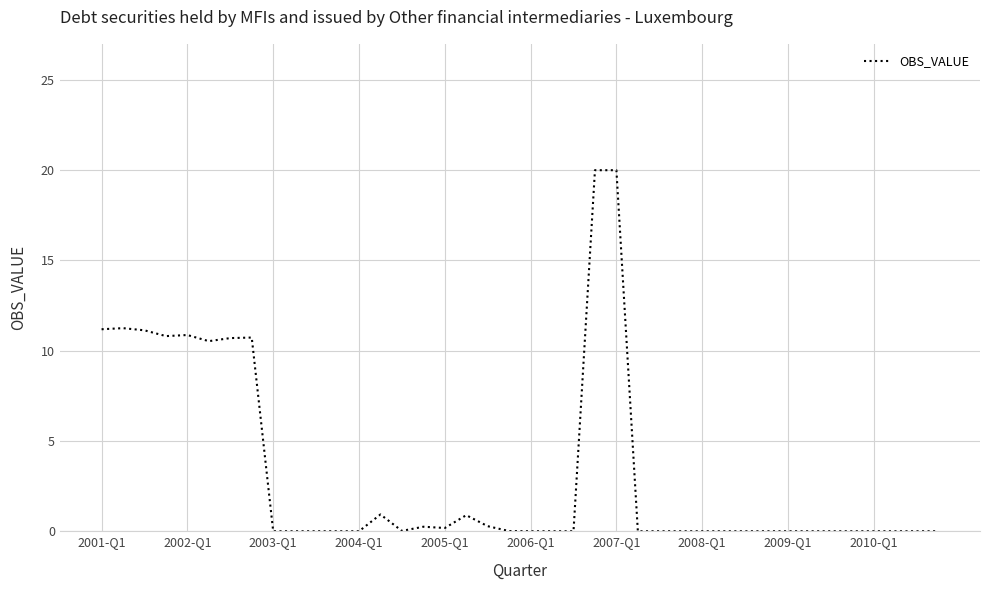

What is the difference between the maximum and minimum values?

20.0